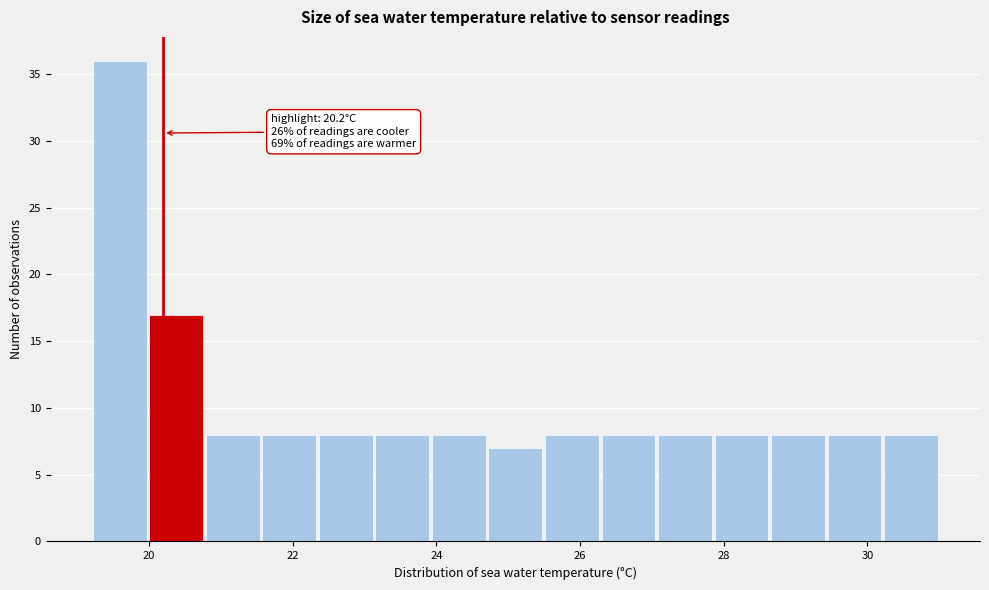

Around what value on the x-axis is the tallest bar? Give the approximate position of its centre, as read against the axis.

19.6